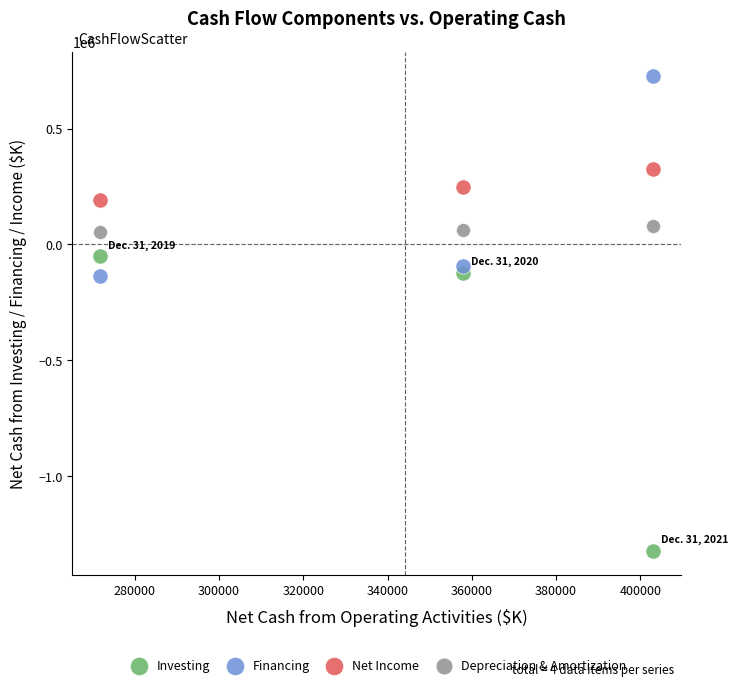

Which series contains the lowest Y value?

Investing